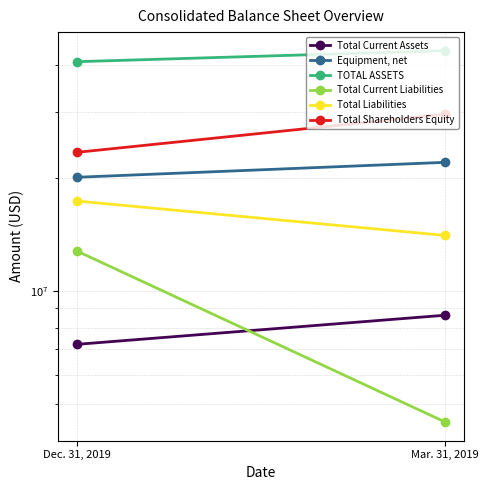

Reading right to left, extract all data points from this chart.

Total Current Assets: Mar. 31, 2019=8626870	Dec. 31, 2019=7216311
Equipment, net: Mar. 31, 2019=21999787	Dec. 31, 2019=20075395
TOTAL ASSETS: Mar. 31, 2019=43587164	Dec. 31, 2019=40745596
Total Current Liabilities: Mar. 31, 2019=4482375	Dec. 31, 2019=12787476
Total Liabilities: Mar. 31, 2019=14058231	Dec. 31, 2019=17360152
Total Shareholders Equity: Mar. 31, 2019=29528933	Dec. 31, 2019=23385444